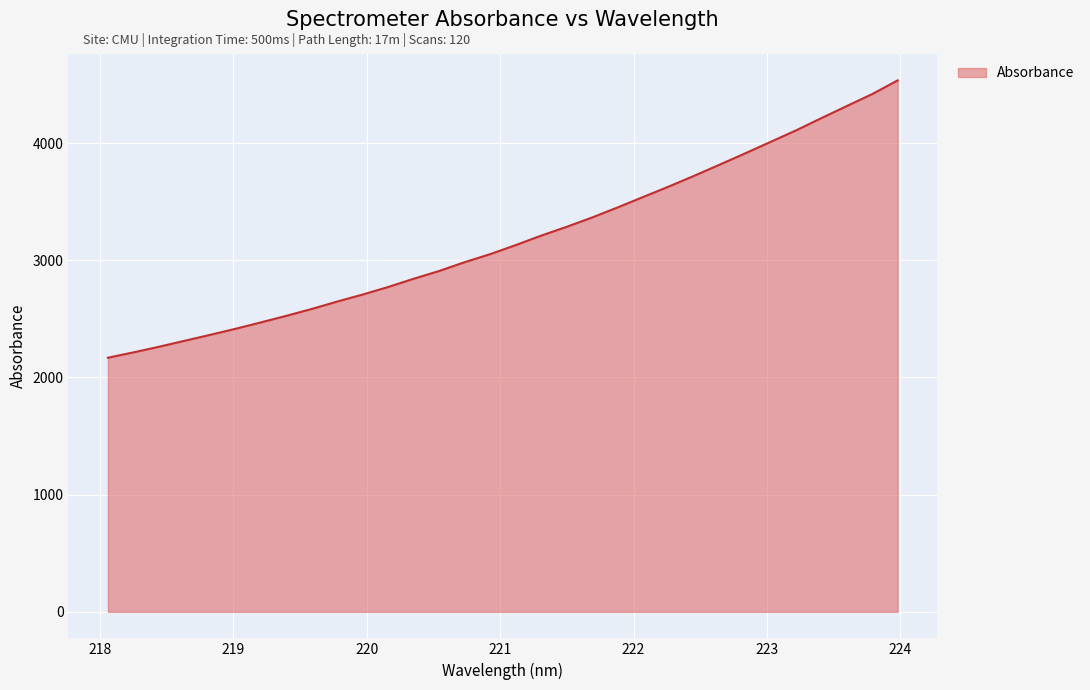

What is the difference between the maximum and minimum values?

2366.7